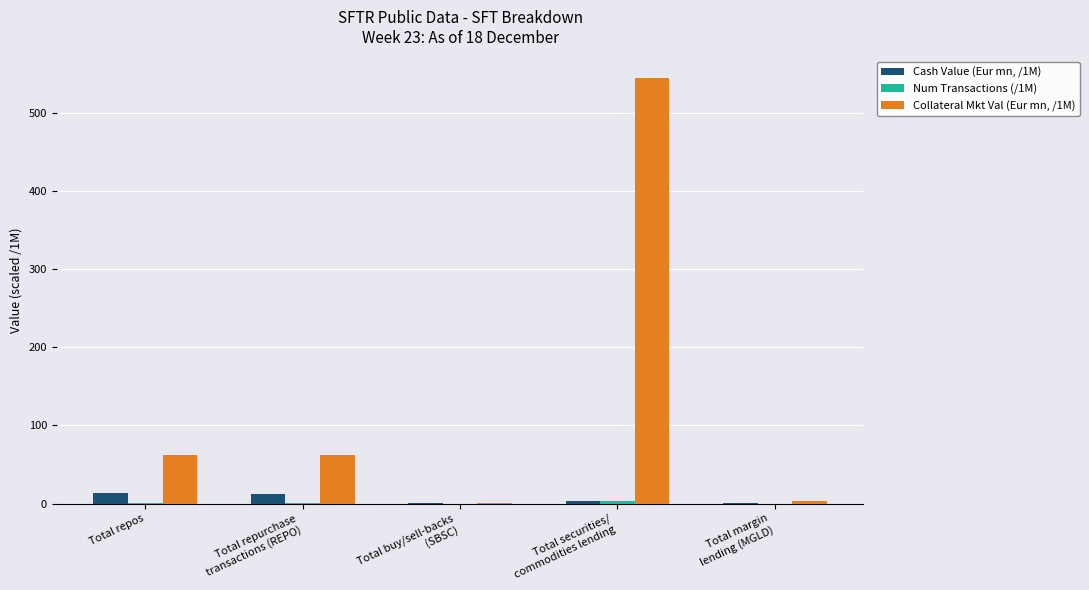

Which series has the largest total across all categories?

Collateral Mkt Val (Eur mn, /1M)